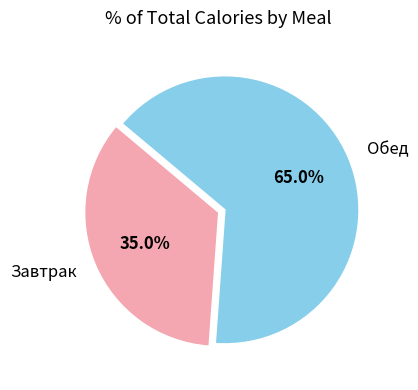

Is it true that Завтрак is 35% of the pie?

True